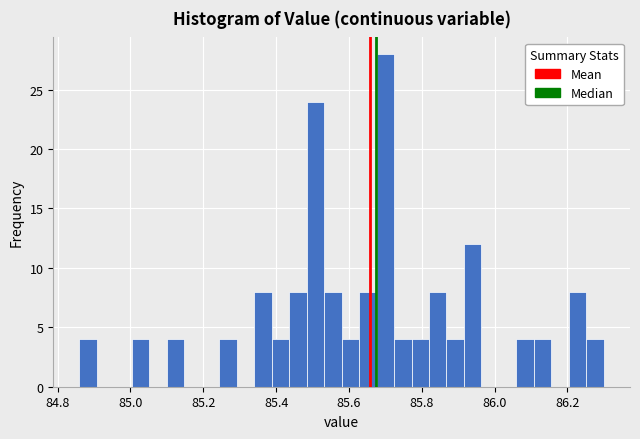

Read against the x-axis, roughly where is the centre of the tallest bar?

85.70